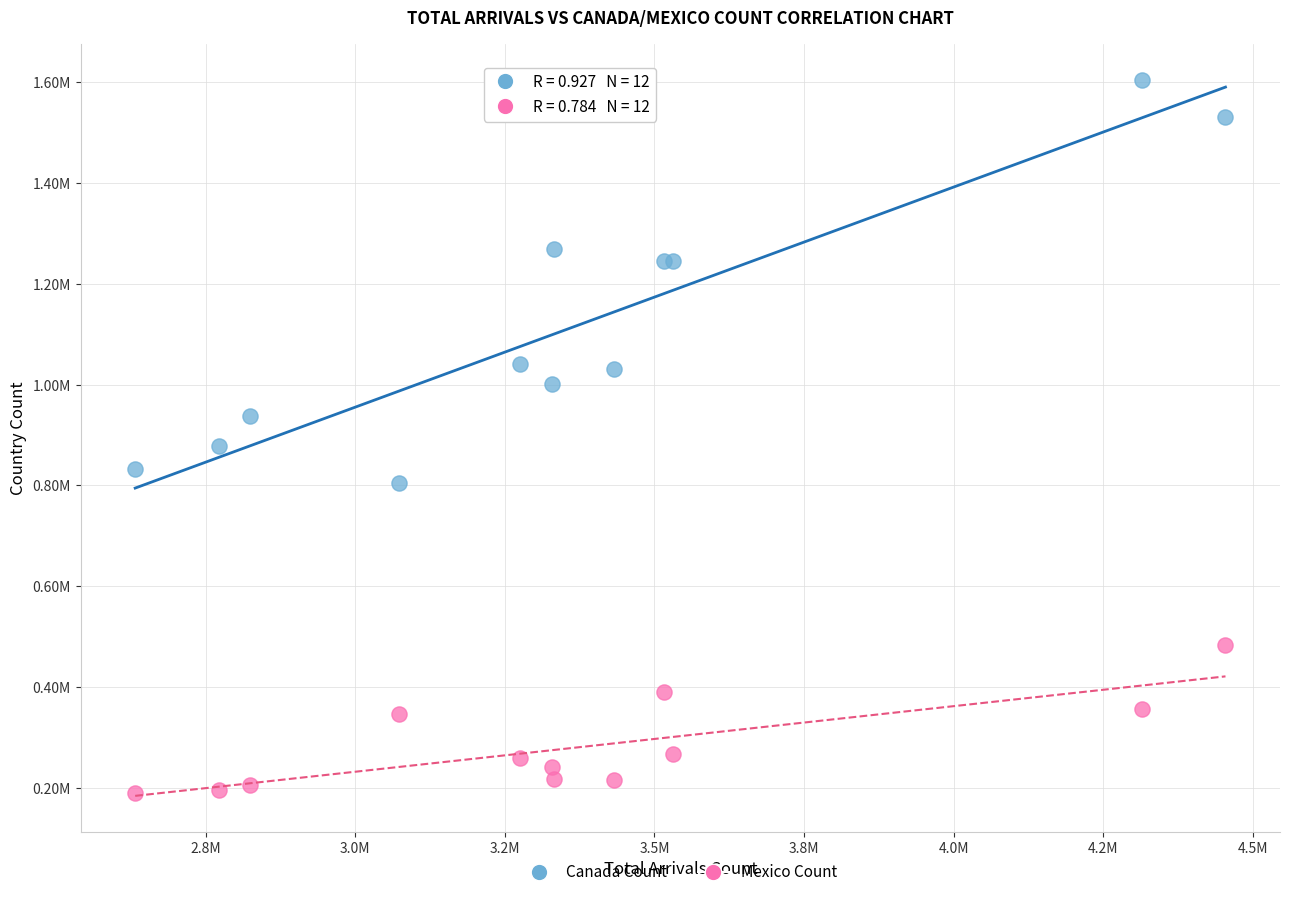

Which series has the widest spread of Y values?

Canada Count